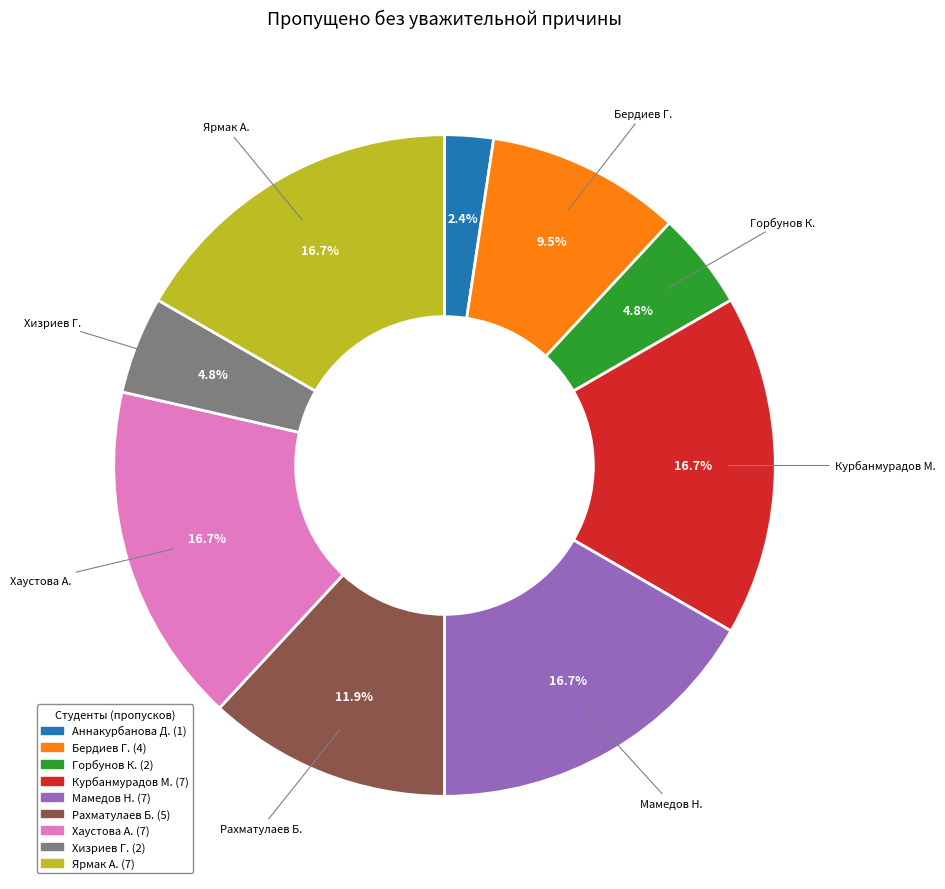

Count the number of slices in the pie.

9